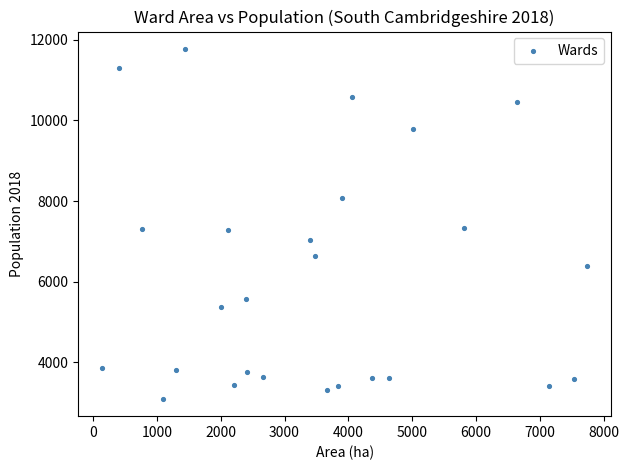

What is the range of Y values (max minus min)?

8670